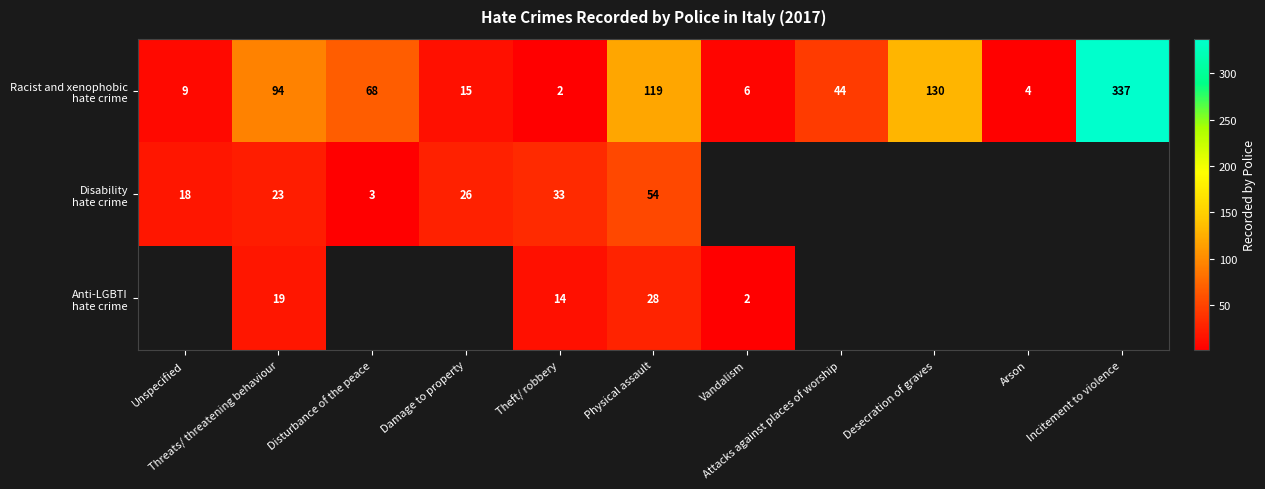

Which series has the largest total across all categories?

Racist and xenophobic hate crime